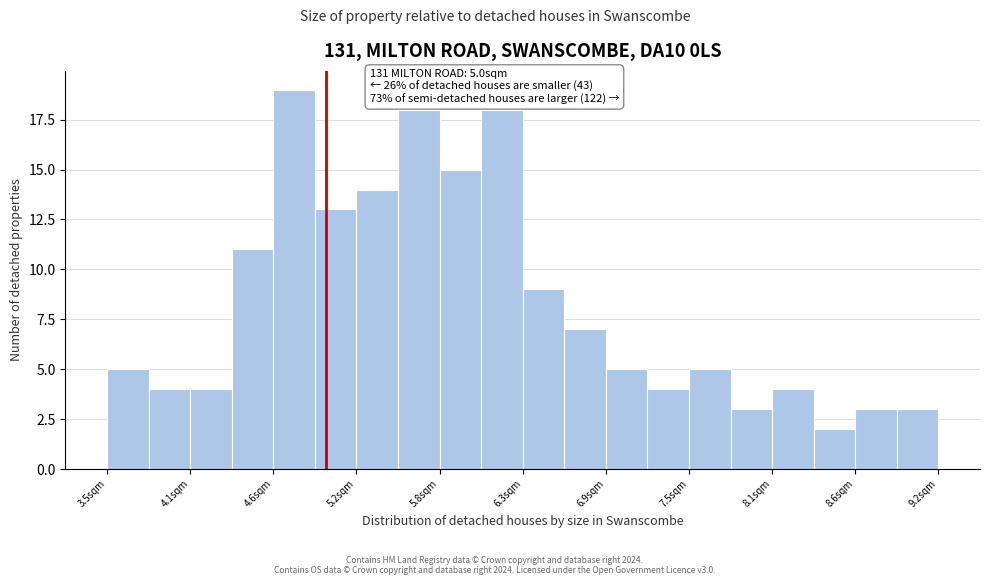

Read against the x-axis, roughly where is the centre of the tallest bar?

4.8